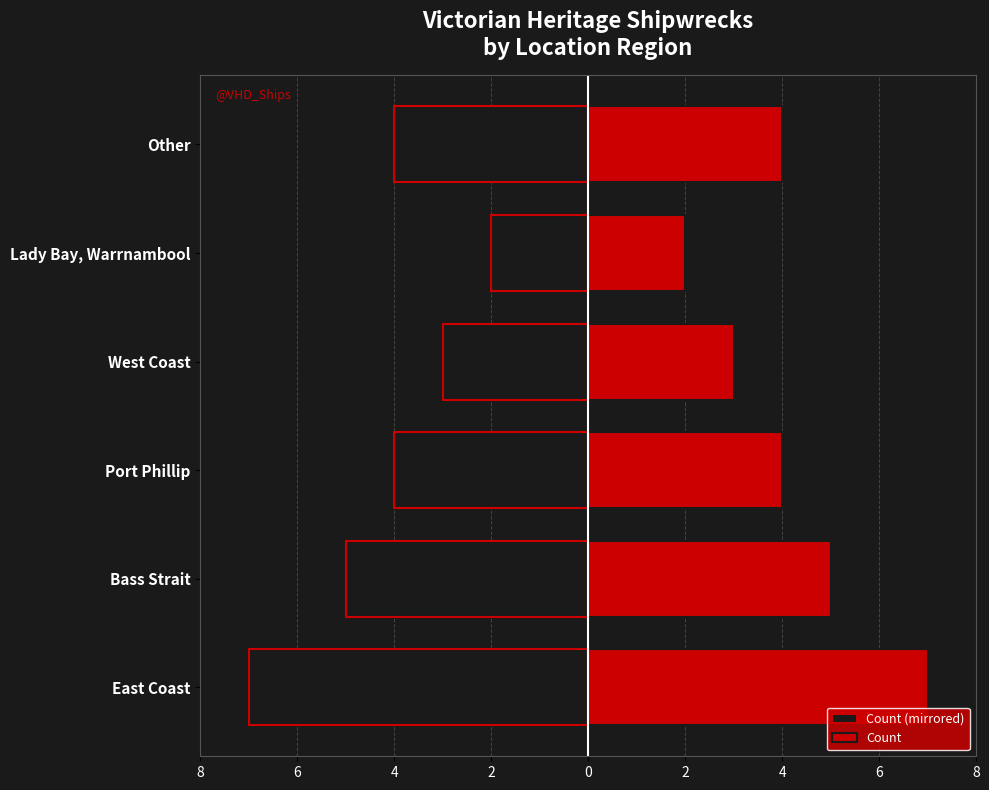

What are all the series names shown in the legend?

Count (mirrored), Count